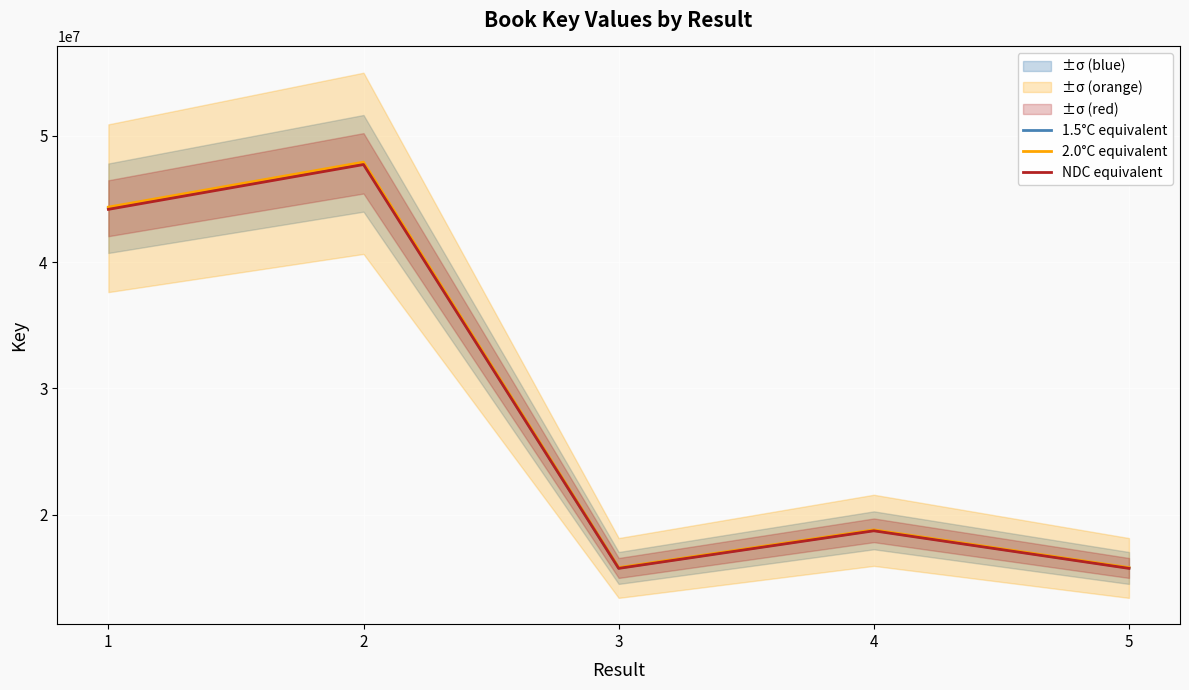

What is the maximum value shown in the chart?

47914138.0